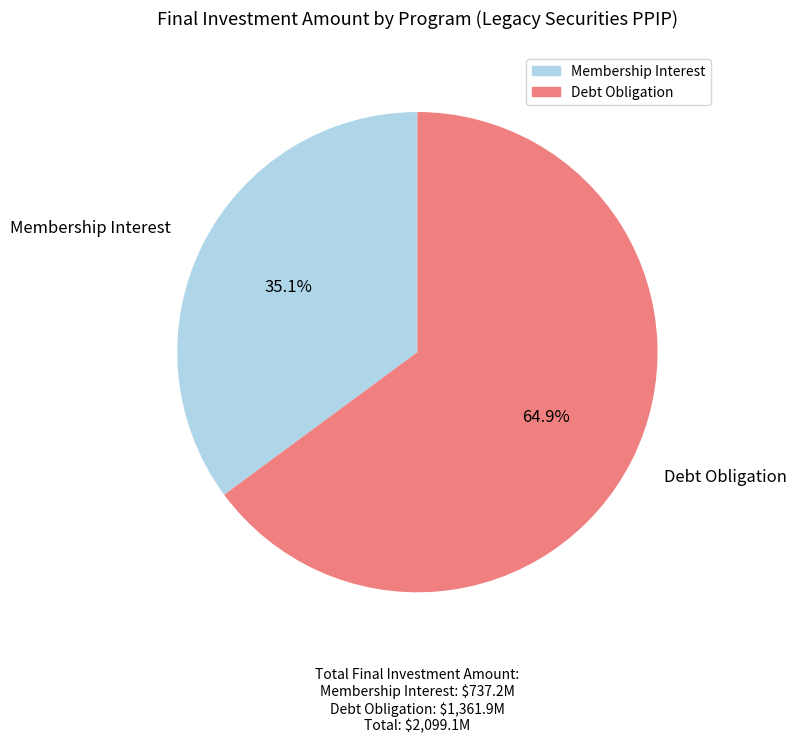

How many segments does this pie chart have?

2